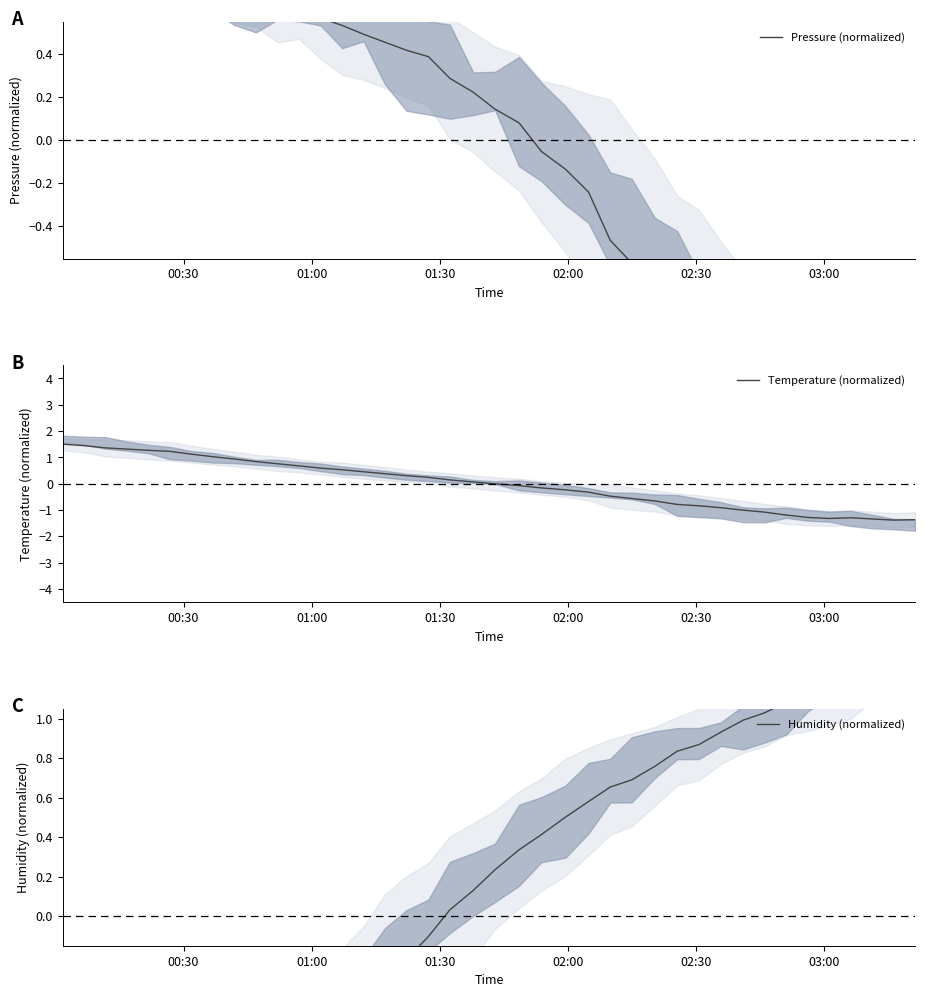

Does the chart display data point markers on the line(s)?

No